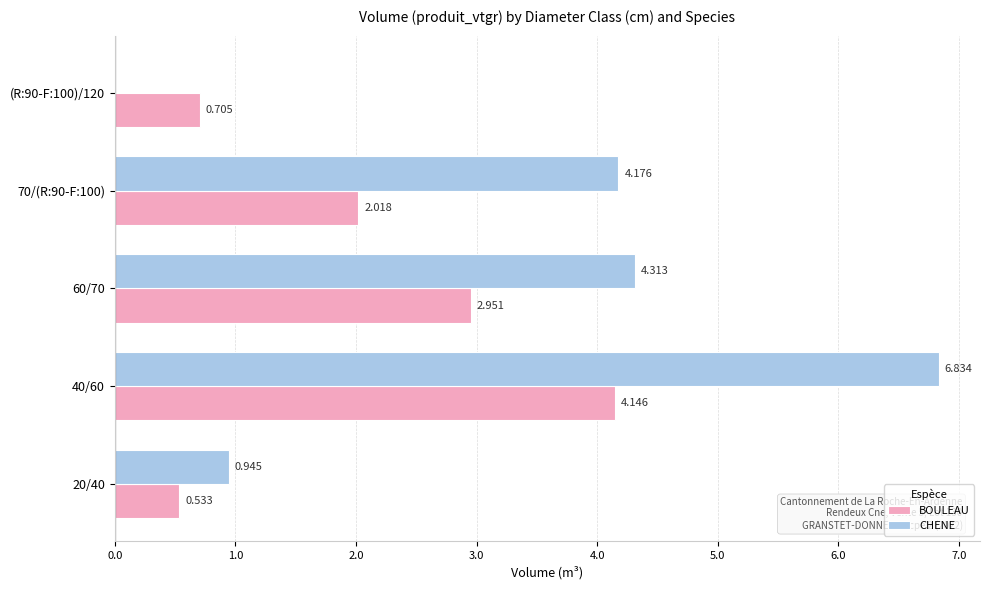

Which series has the largest total across all categories?

CHENE